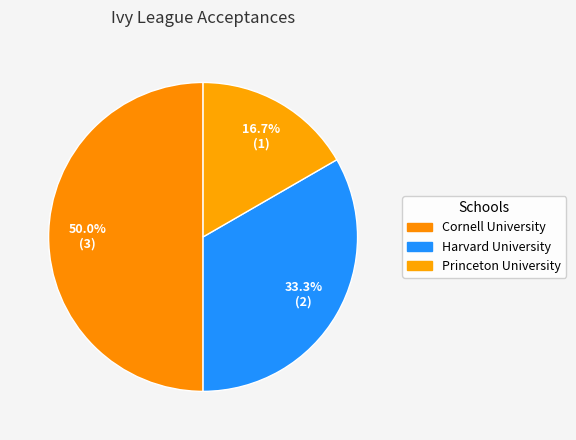

Count the number of slices in the pie.

3